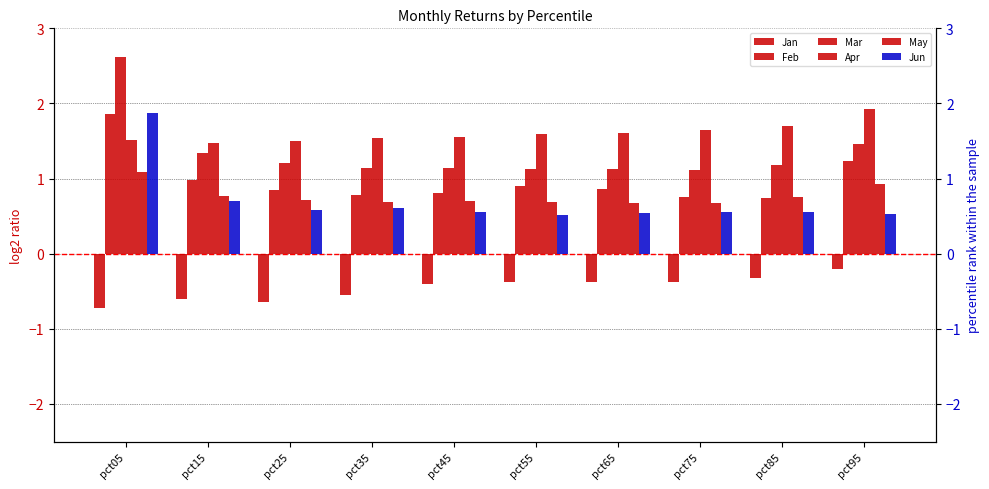

What is the minimum value for Mar?

1.1